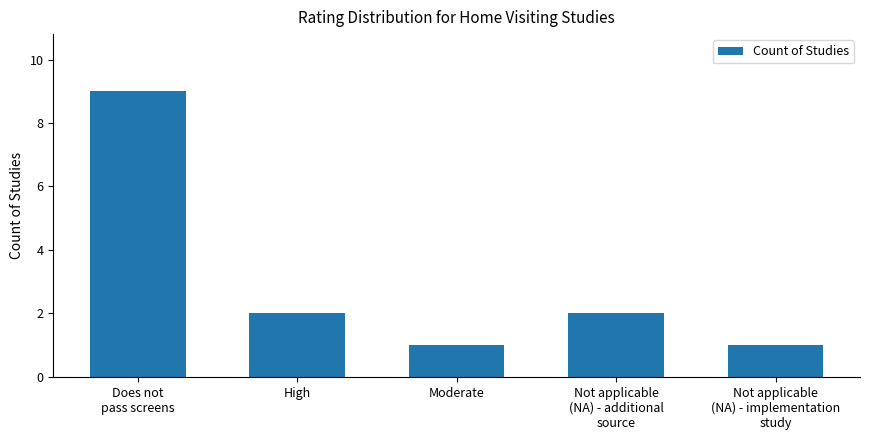

Is it true that the value at Moderate is 1?

True